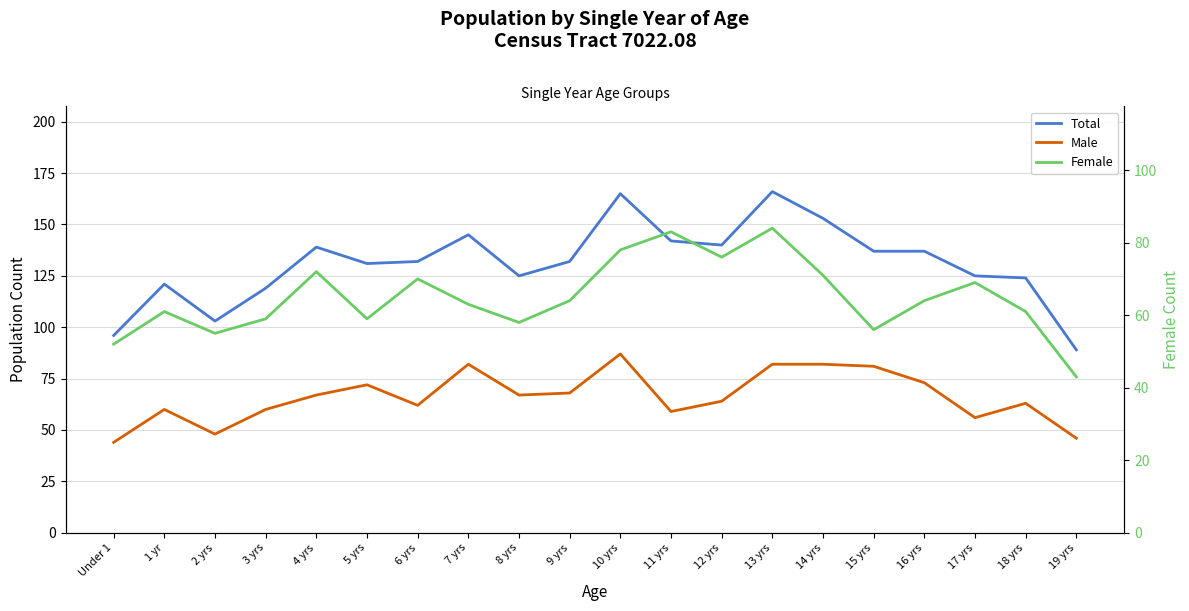

List the labels in order of Male value, largest first.

10 yrs, 7 yrs, 13 yrs, 14 yrs, 15 yrs, 16 yrs, 5 yrs, 9 yrs, 4 yrs, 8 yrs, 12 yrs, 18 yrs, 6 yrs, 1 yr, 3 yrs, 11 yrs, 17 yrs, 2 yrs, 19 yrs, Under 1